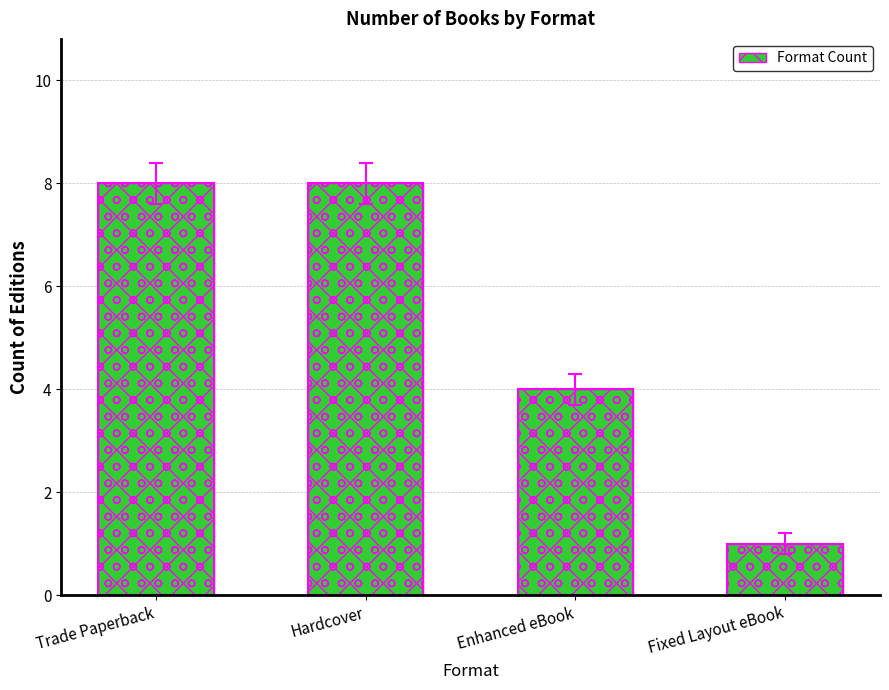

What is the change in value from Trade Paperback to Enhanced eBook?

-4